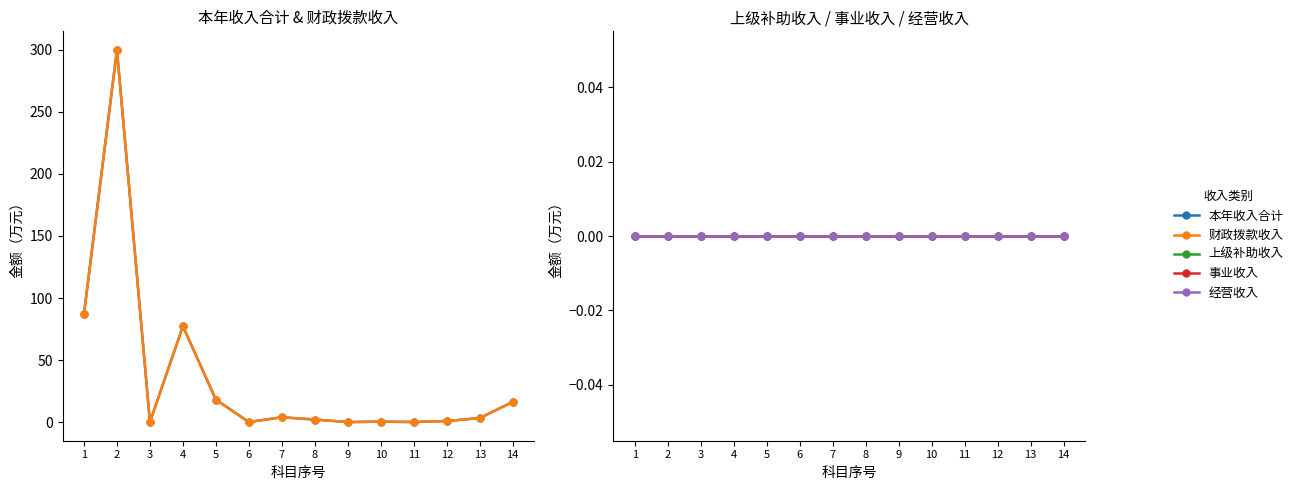

At which category is the sum across all series the highest?

2